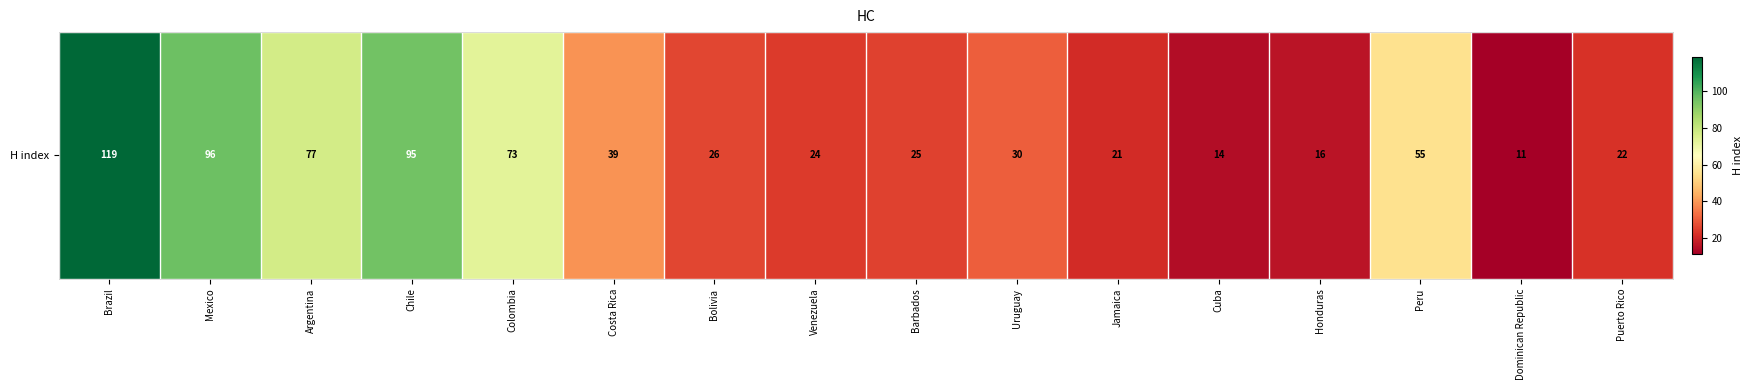

Between Jamaica and Bolivia, which is larger?

Bolivia